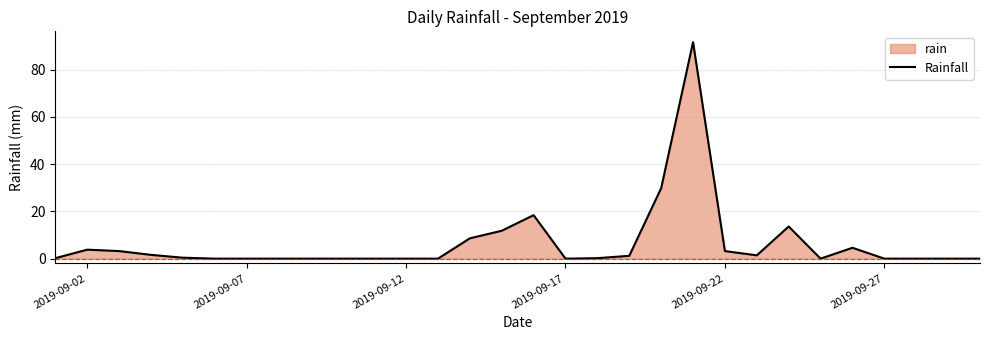

The chart shows a value of 31.1 at 2019-09-12. True or false?

False